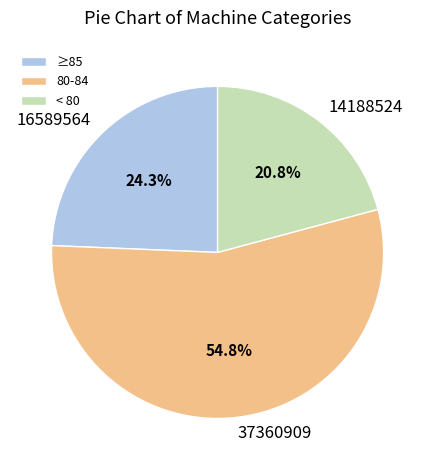

What is the ratio of the value at < 80 to the value at ≥85?

0.9